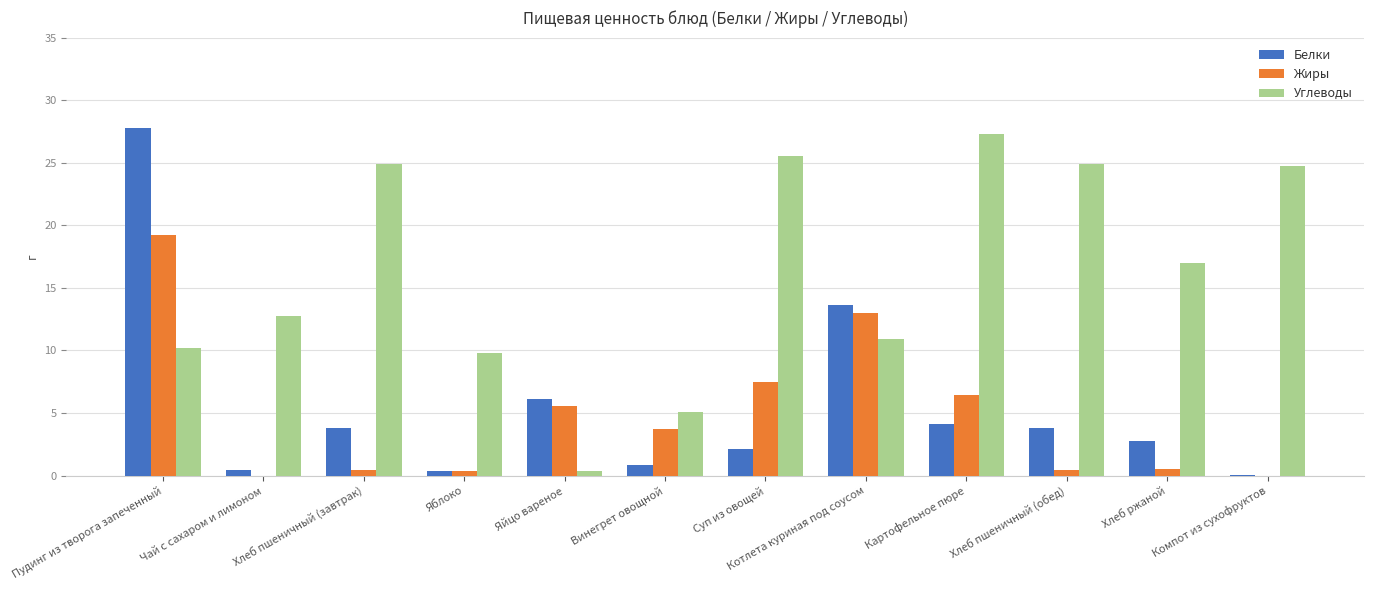

Is the value of Белки at Пудинг из творога запеченный greater than the value of Углеводы at Суп из овощей?

Yes